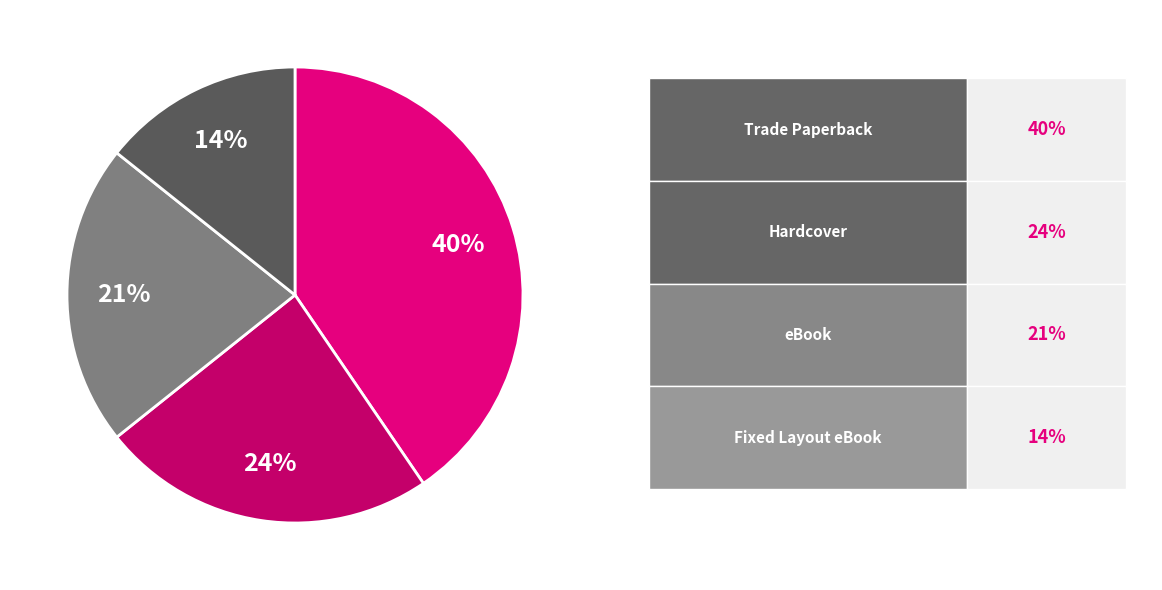

What is the largest slice in the pie chart?

Trade Paperback